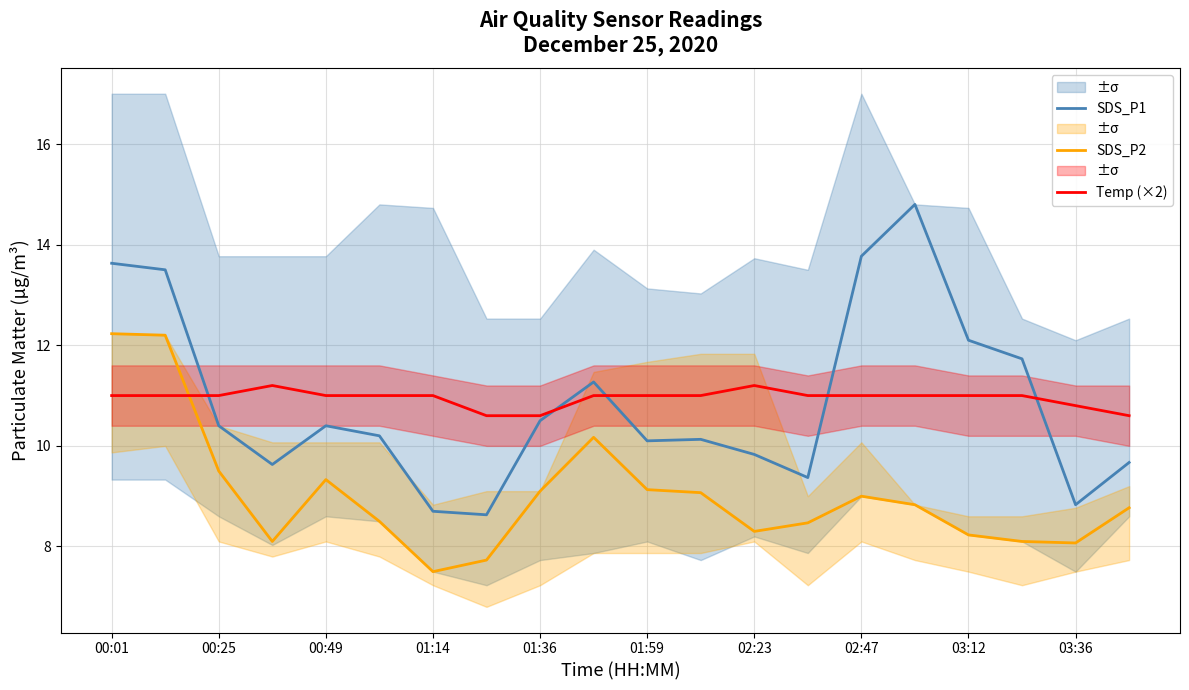

List the series in order of their peak value, highest first.

SDS_P1, SDS_P2, Temp (×2)